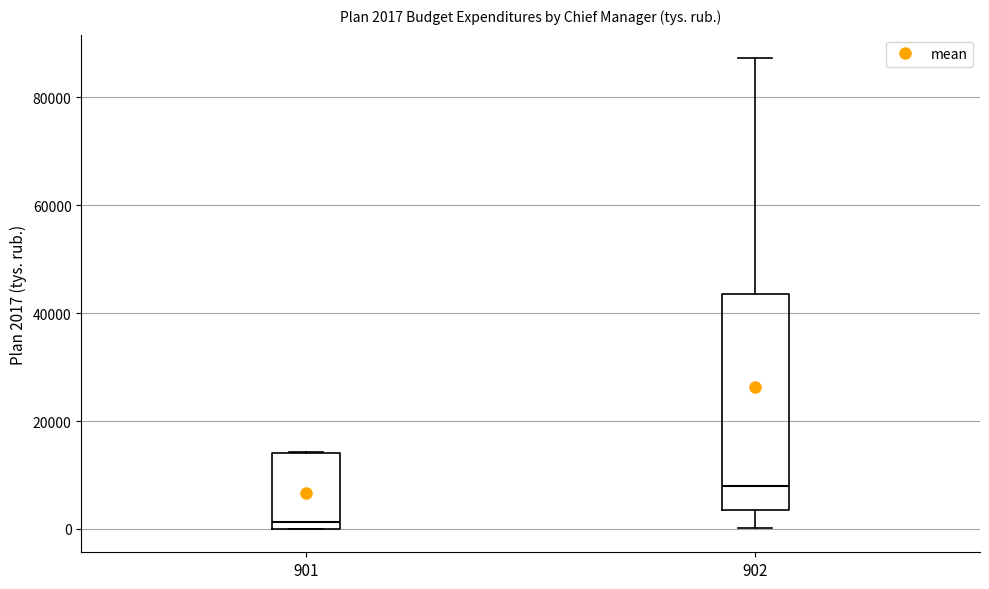

Which box's median line is the lowest?

901